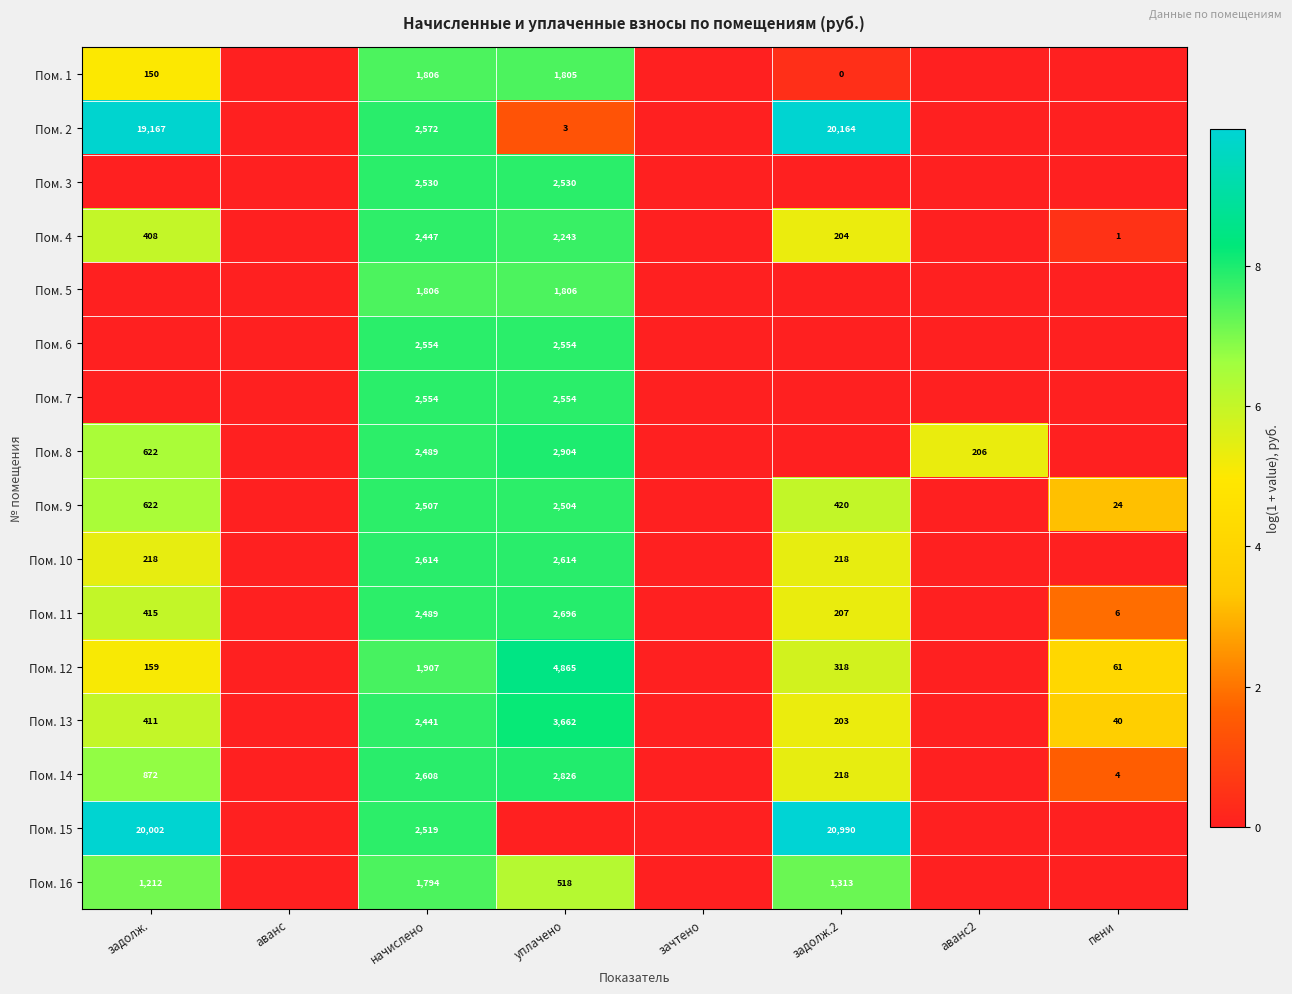

What is the total value across all series at начислено?

37637